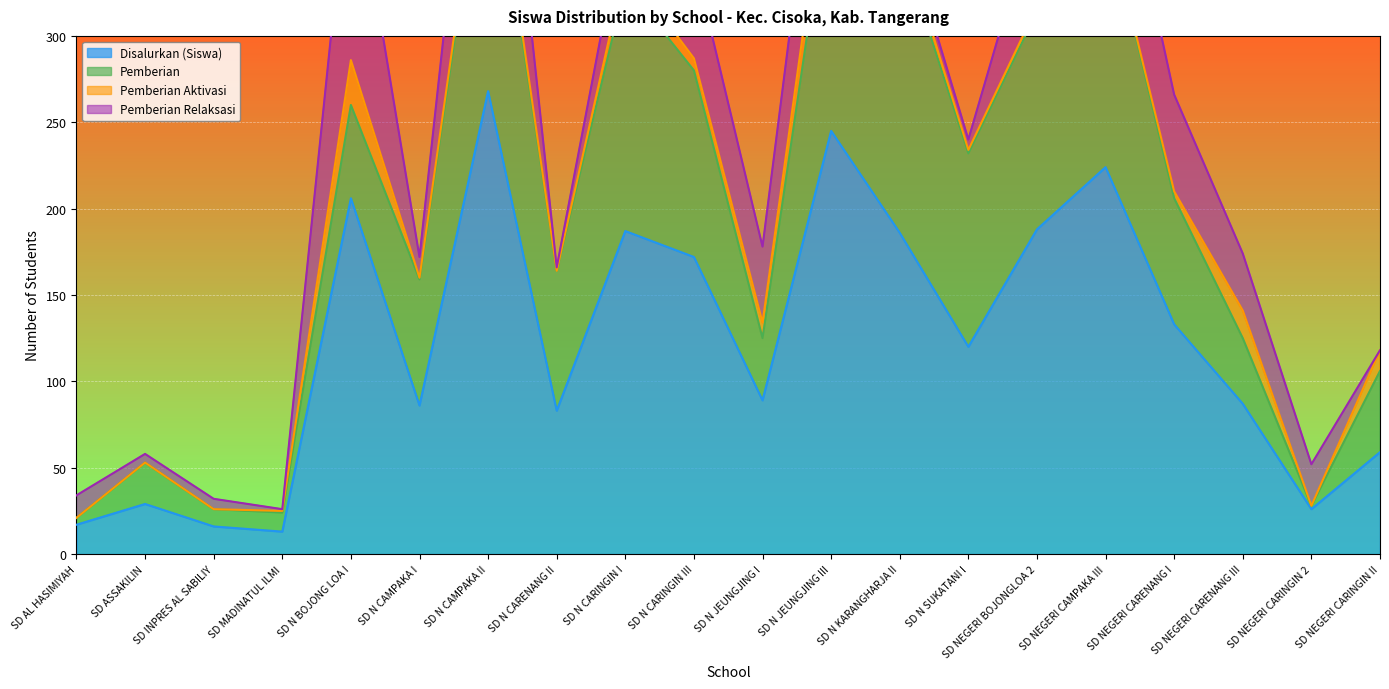

What is the average value of the Pemberian Relaksasi series?

37